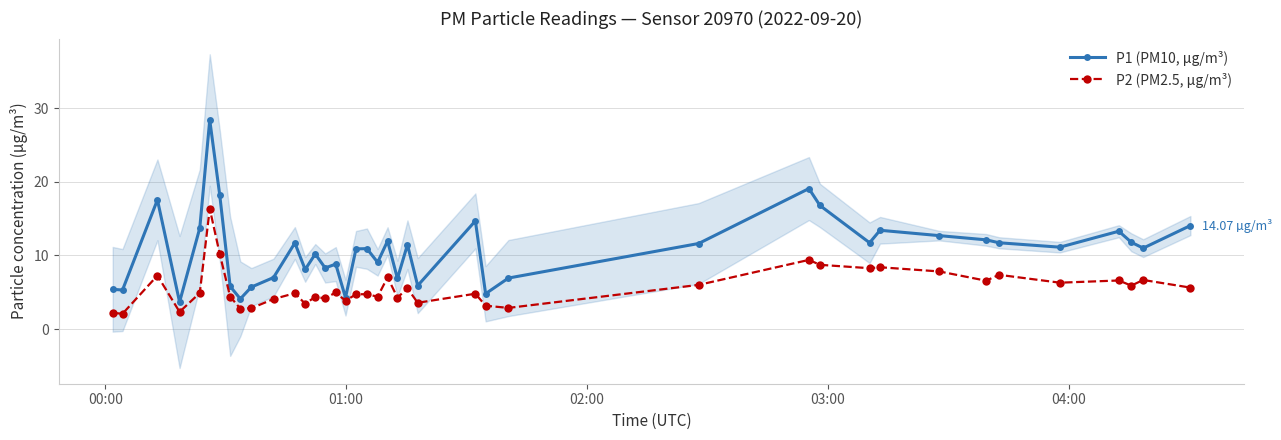

What are all the series names shown in the legend?

P1 (PM10, µg/m³), P2 (PM2.5, µg/m³)